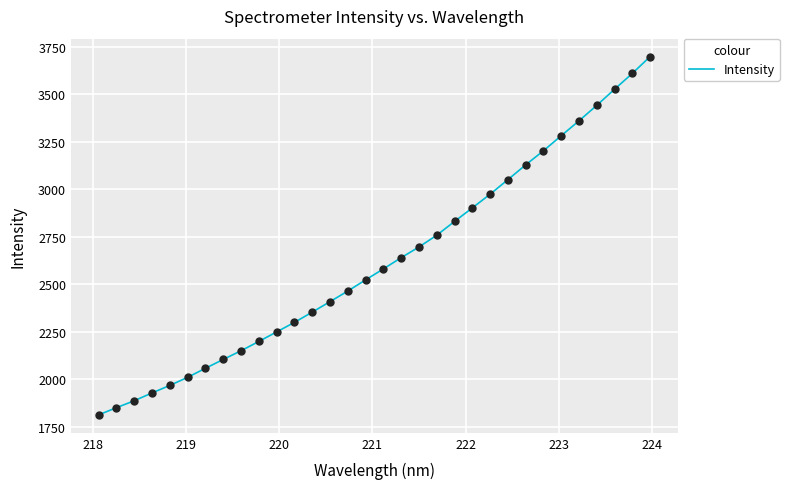

What is the minimum value shown in the chart?

1813.0